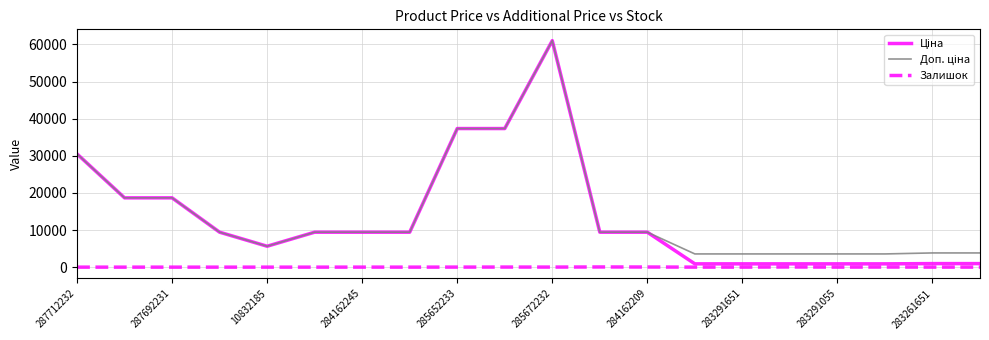

What is the maximum value shown in the chart?

61024.7